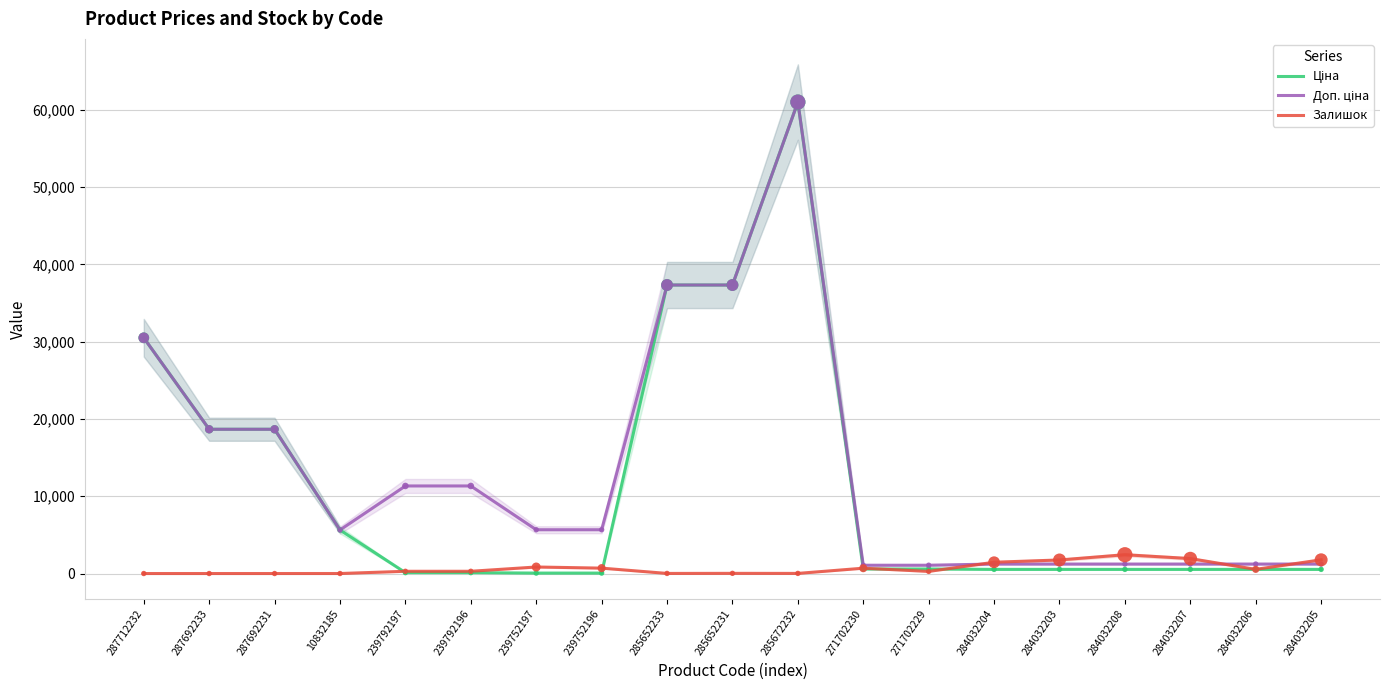

What is the total value across all series at 287712232?

61024.7